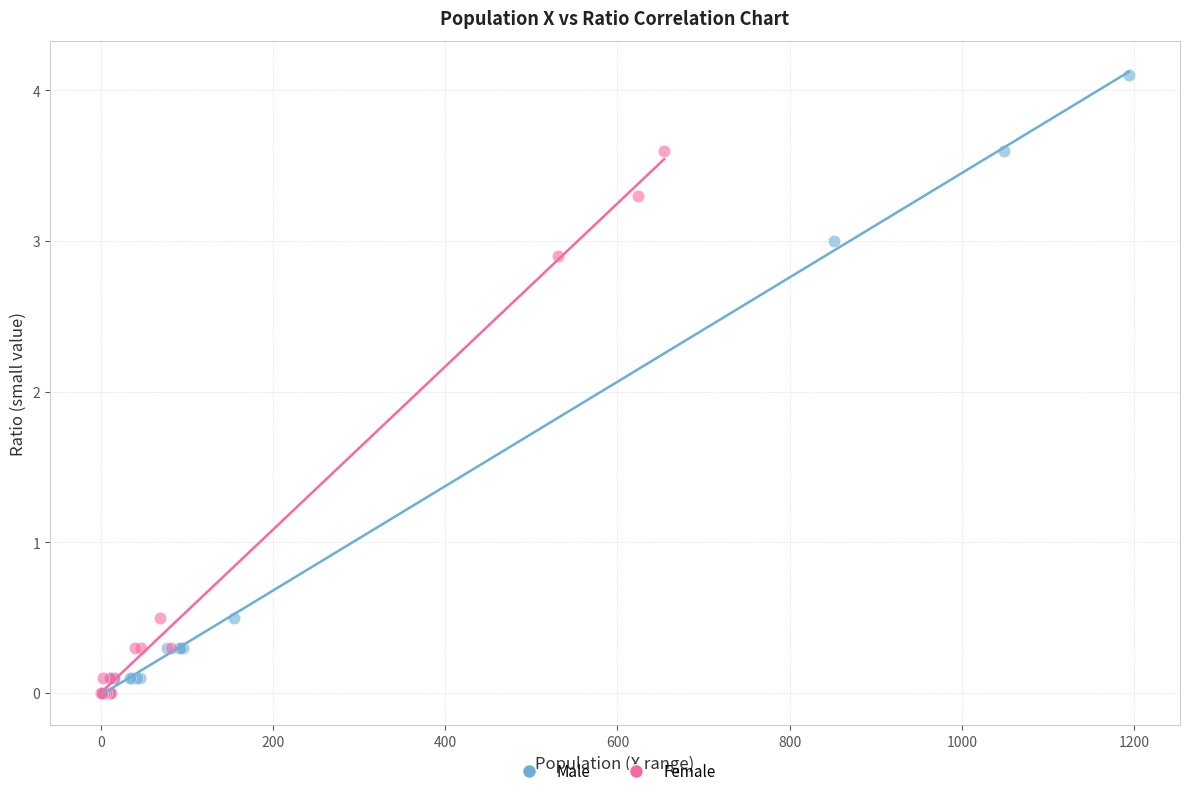

Which series contains the highest Y value?

Male